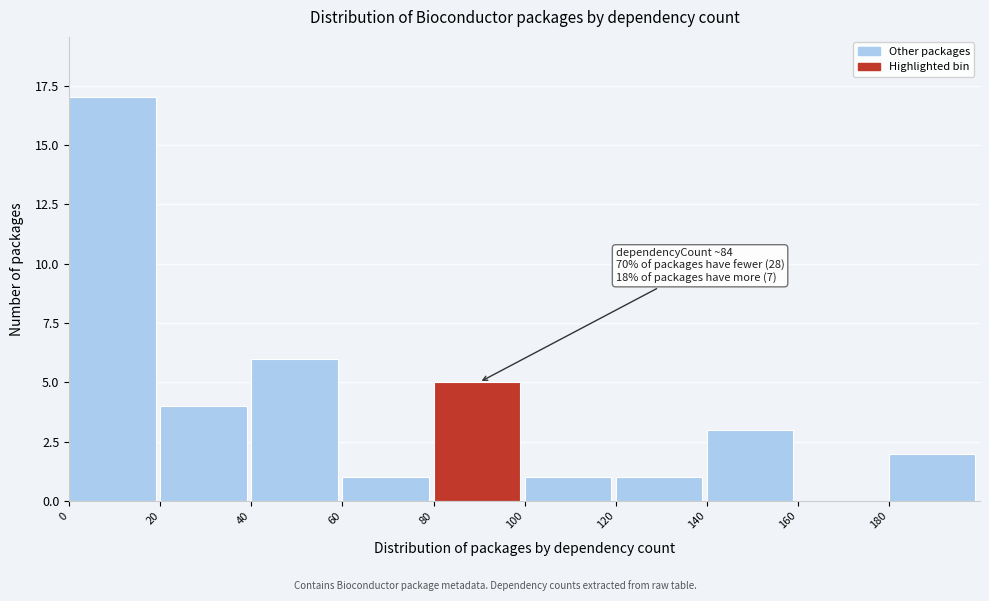

Which range on the x-axis has the tallest bar?

0 to 20